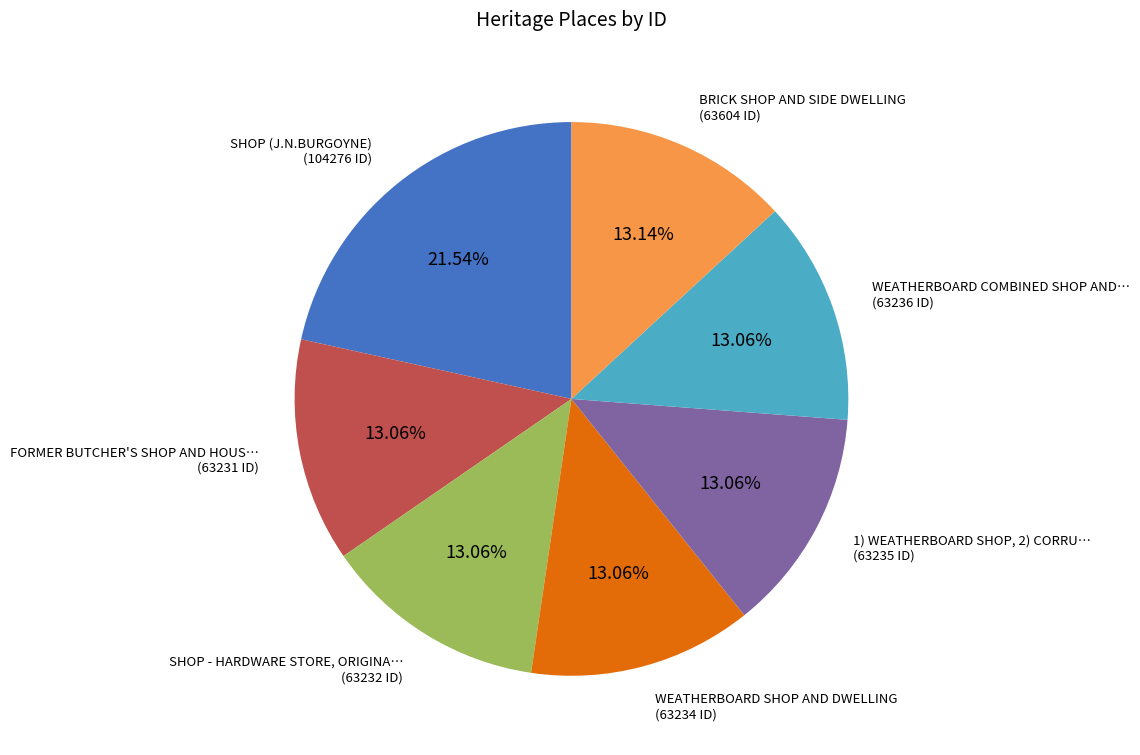

Does any single category account for the majority?

No